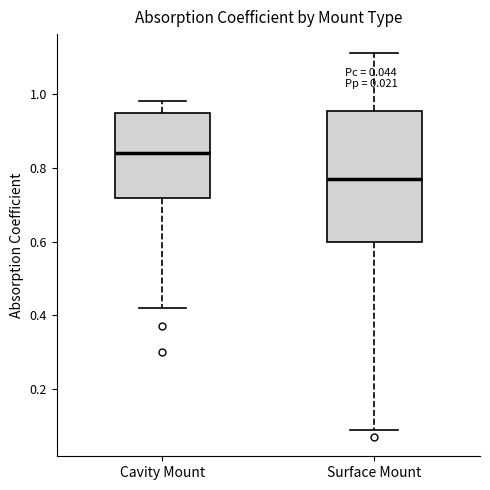

Where does the lower whisker of the box for Cavity Mount end on the y-axis? The values are not printed on the chart, so give them approximately, as read against the axis.

0.42